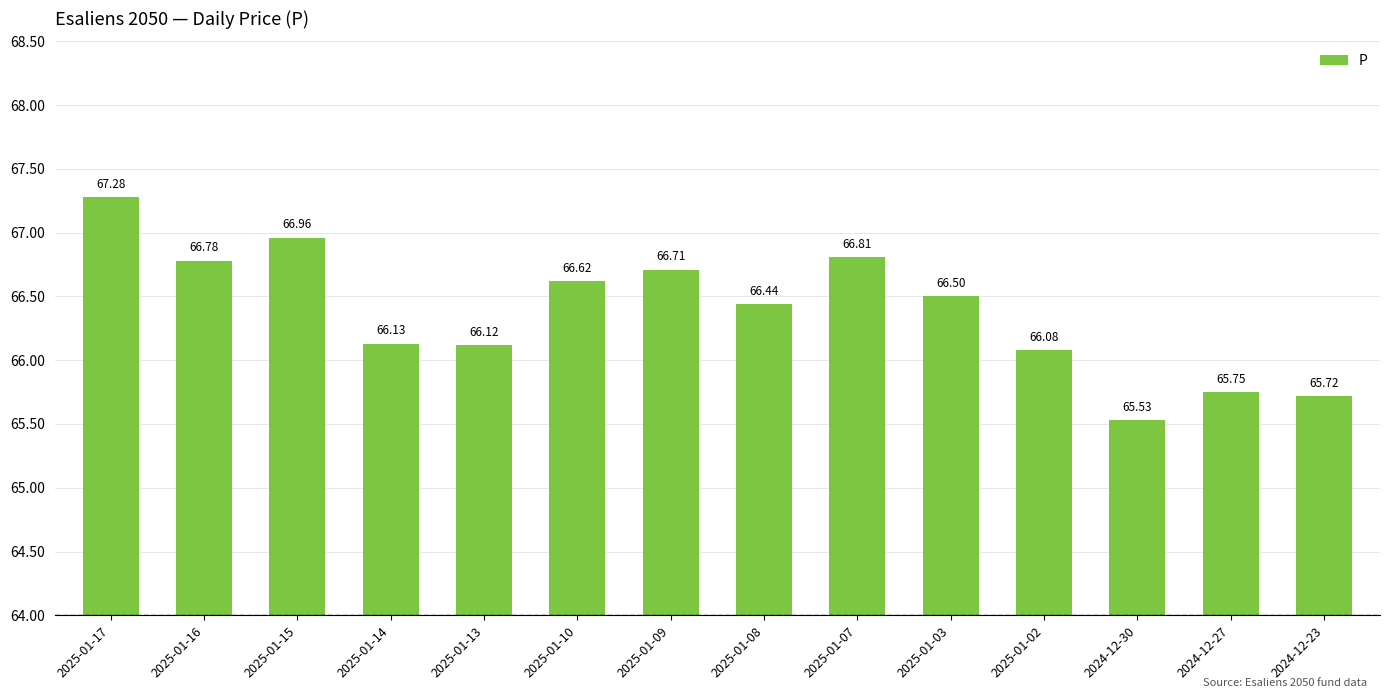

List the labels in order of value, smallest first.

2024-12-30, 2024-12-23, 2024-12-27, 2025-01-02, 2025-01-13, 2025-01-14, 2025-01-08, 2025-01-03, 2025-01-10, 2025-01-09, 2025-01-16, 2025-01-07, 2025-01-15, 2025-01-17